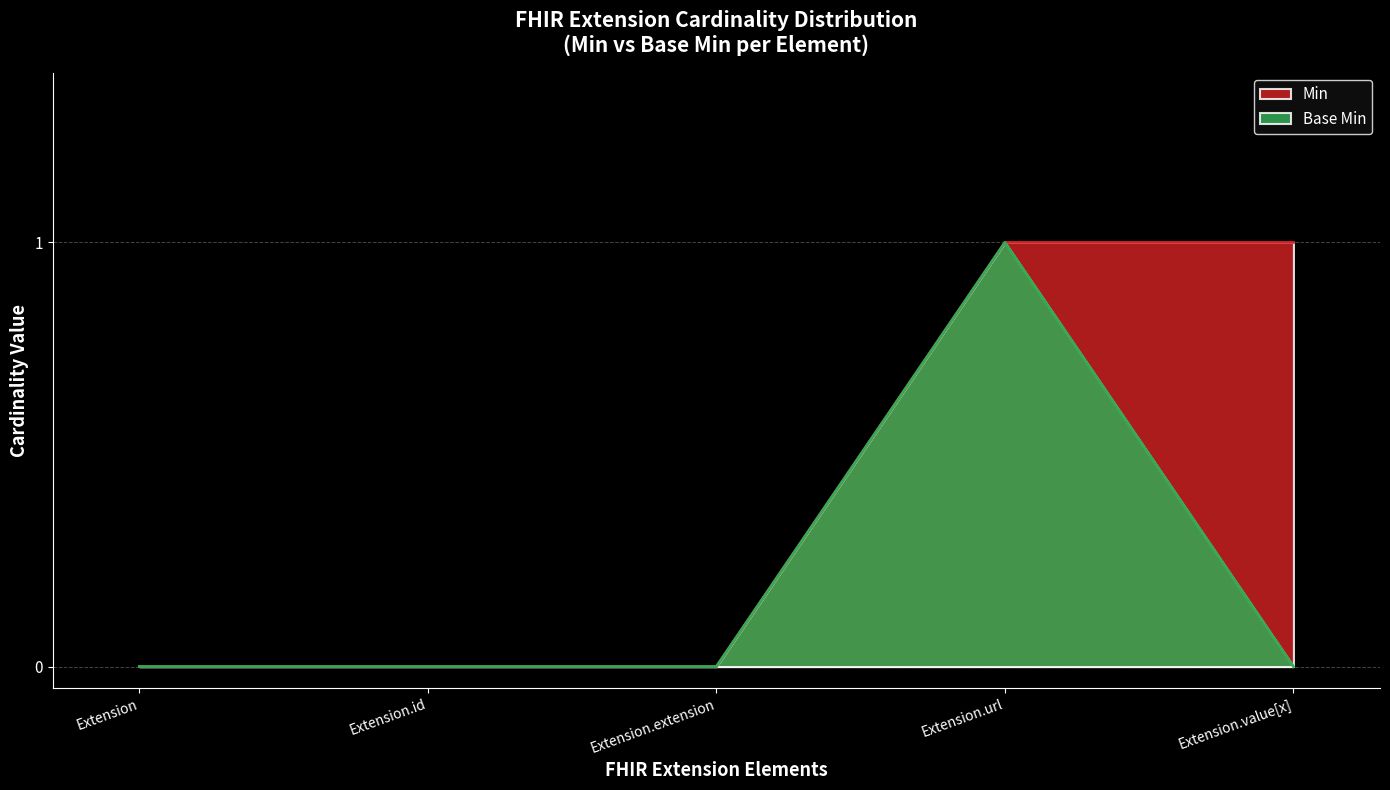

Which series has the largest range (max minus min)?

Min